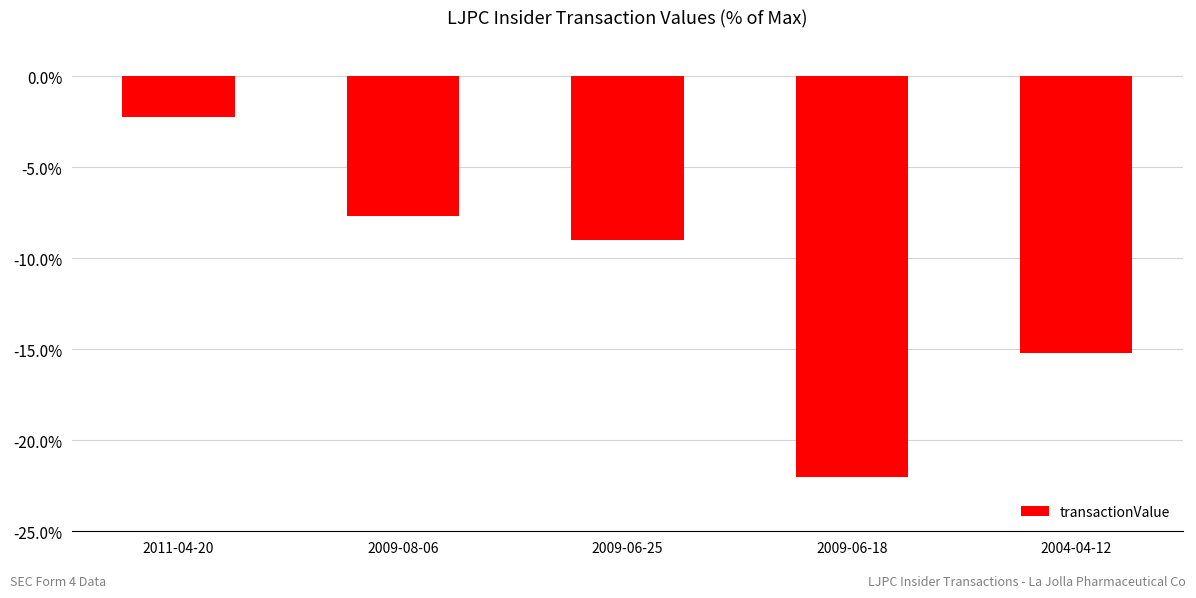

How many categories are shown in the chart?

5